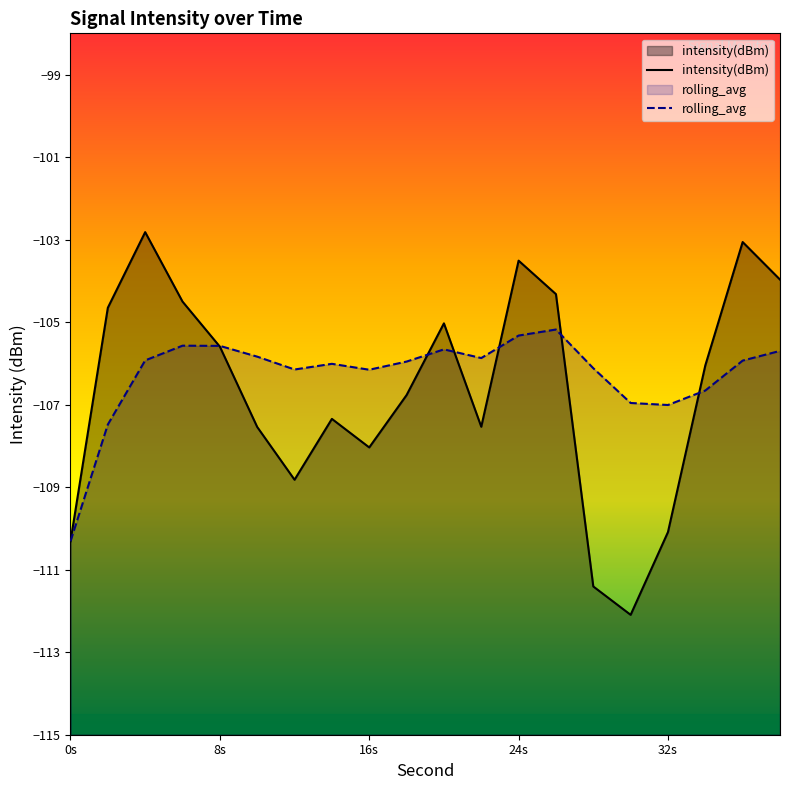

What is the minimum value shown in the chart?

-112.1